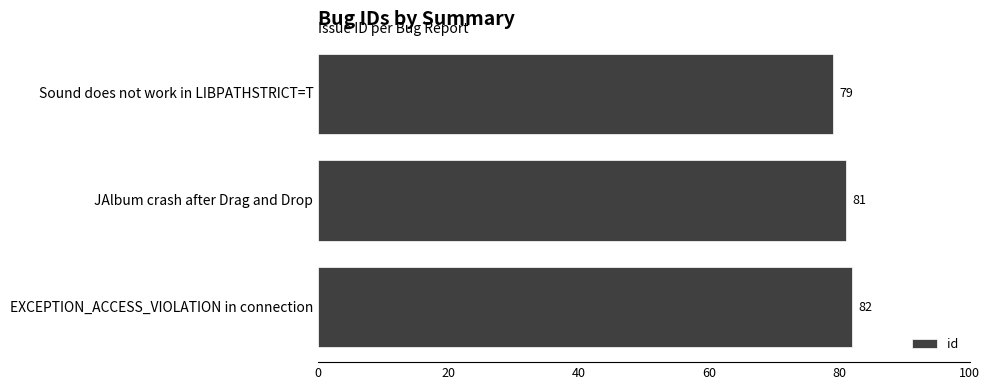

Rank the categories by value from highest to lowest.

EXCEPTION_ACCESS_VIOLATION in connection, JAlbum crash after Drag and Drop, Sound does not work in LIBPATHSTRICT=T